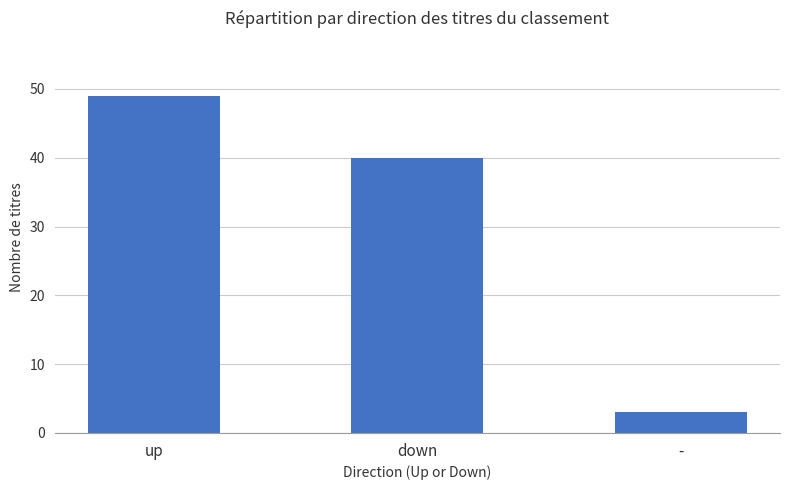

How many values are between 3 and 49?

3